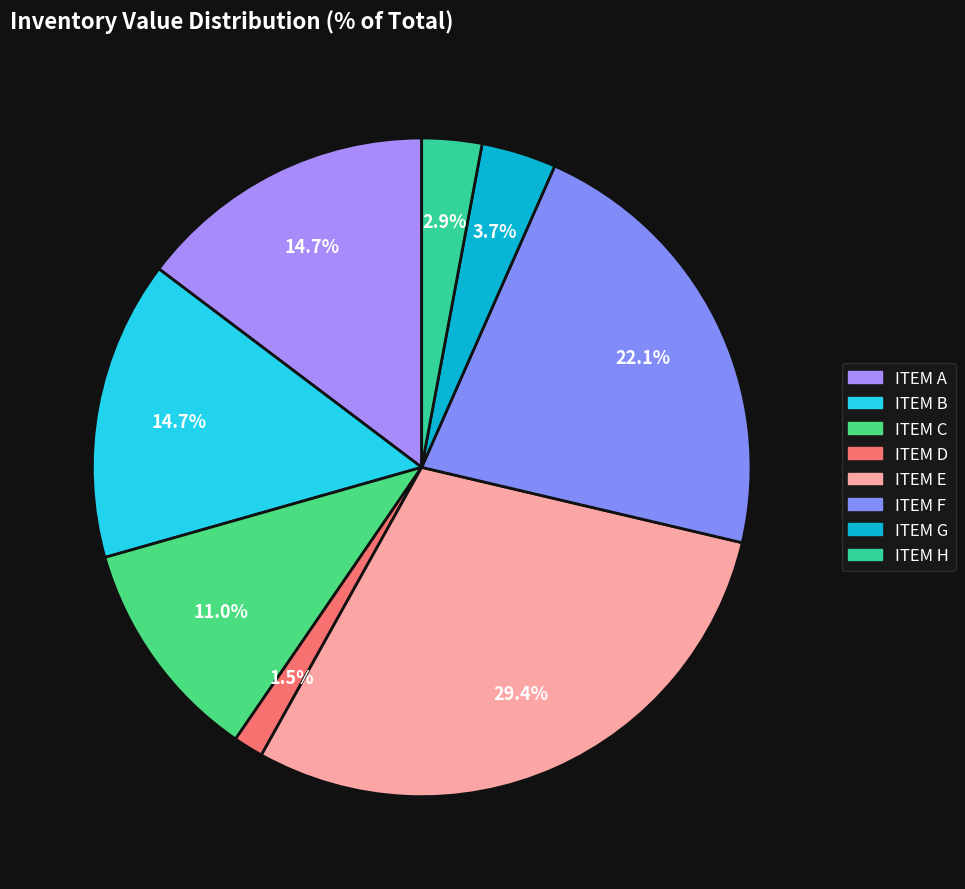

Rank the categories by value from lowest to highest.

ITEM D, ITEM H, ITEM G, ITEM C, ITEM A, ITEM B, ITEM F, ITEM E